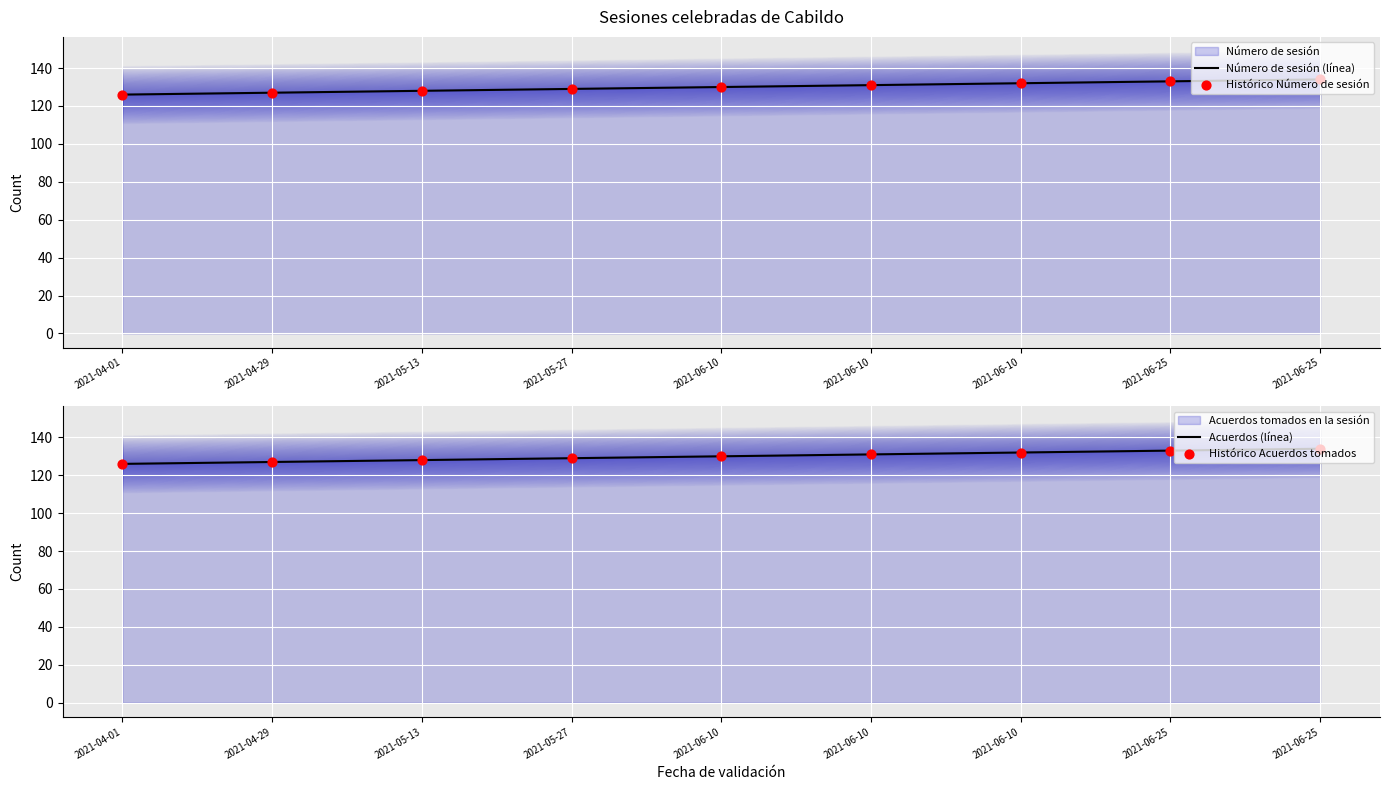

Which series has the largest total across all categories?

Número de sesión (línea)